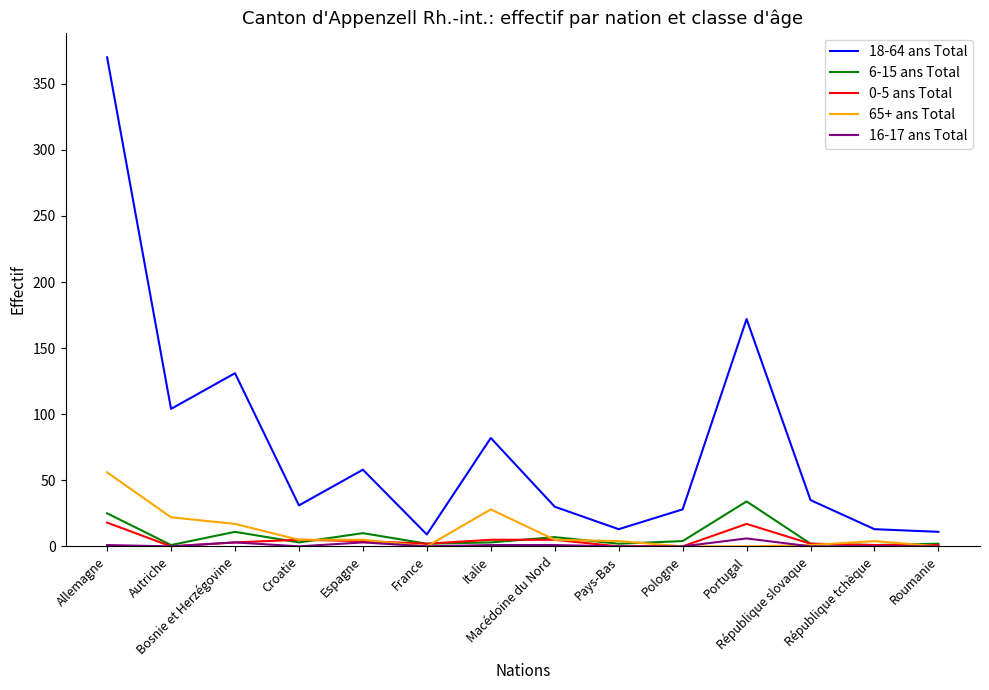

What is the greatest value displayed?

370